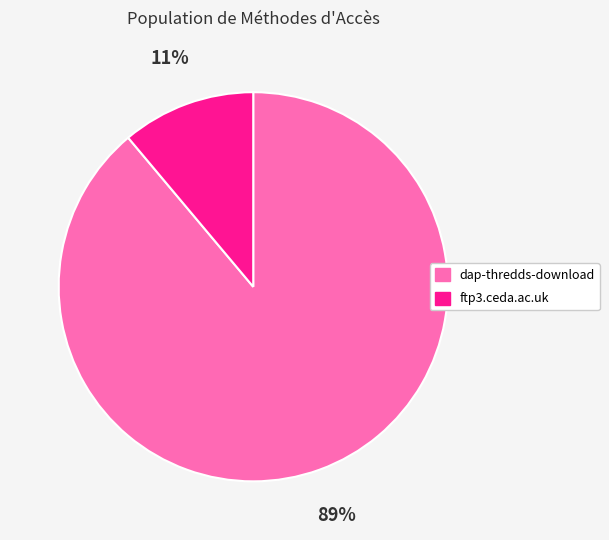

Count the number of slices in the pie.

2